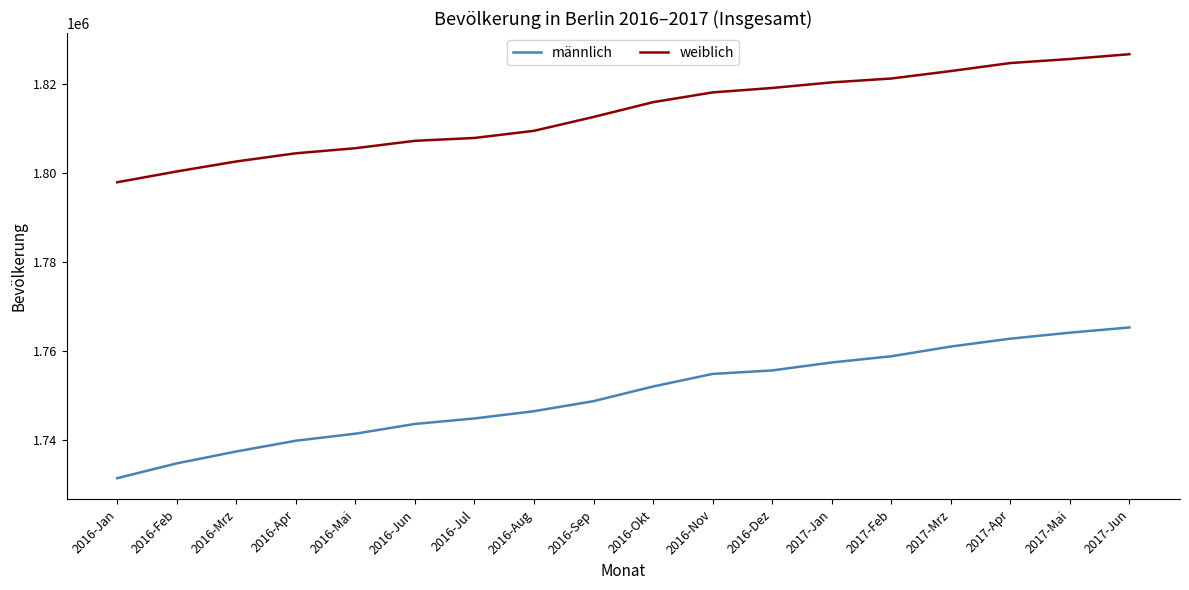

True or false: männlich has more than 1 interior local peaks.

False